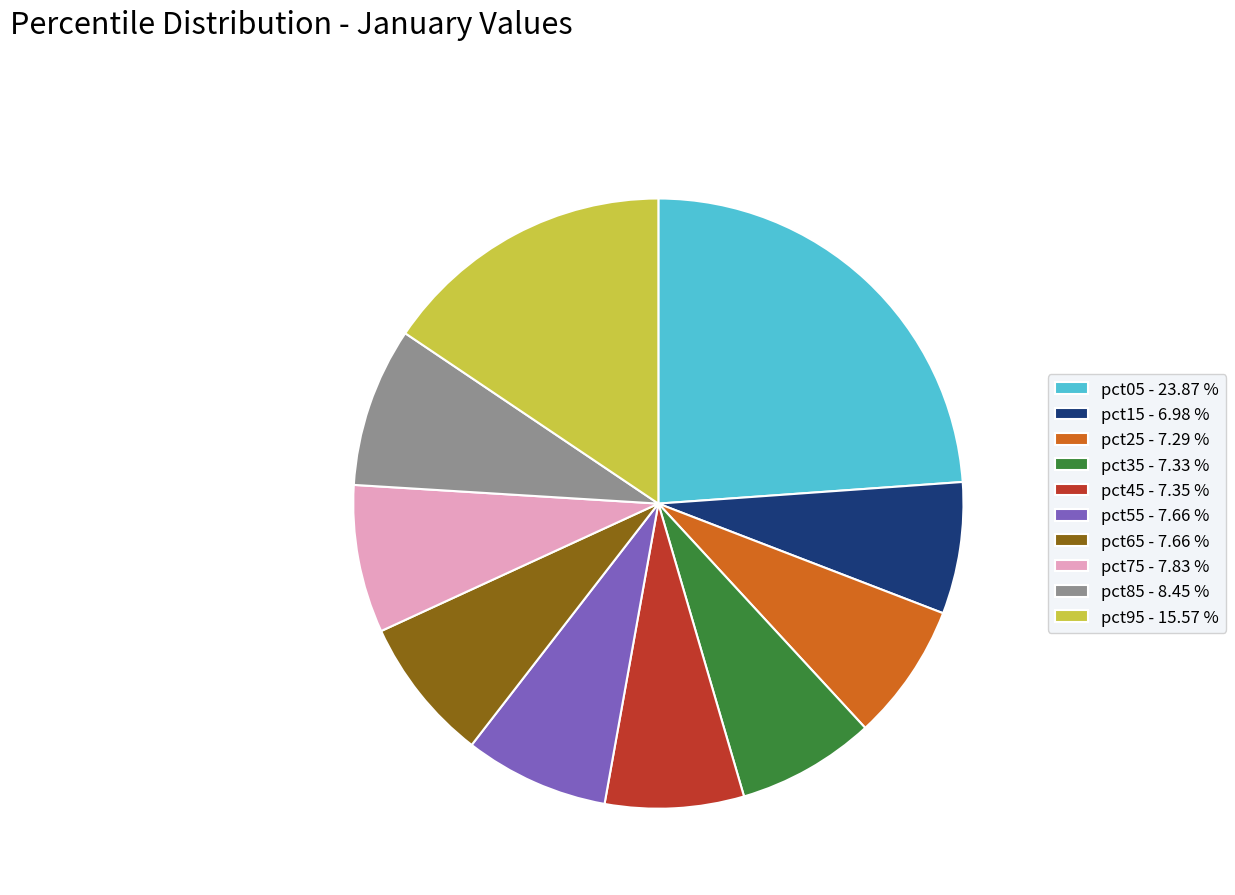

Count the number of slices in the pie.

10